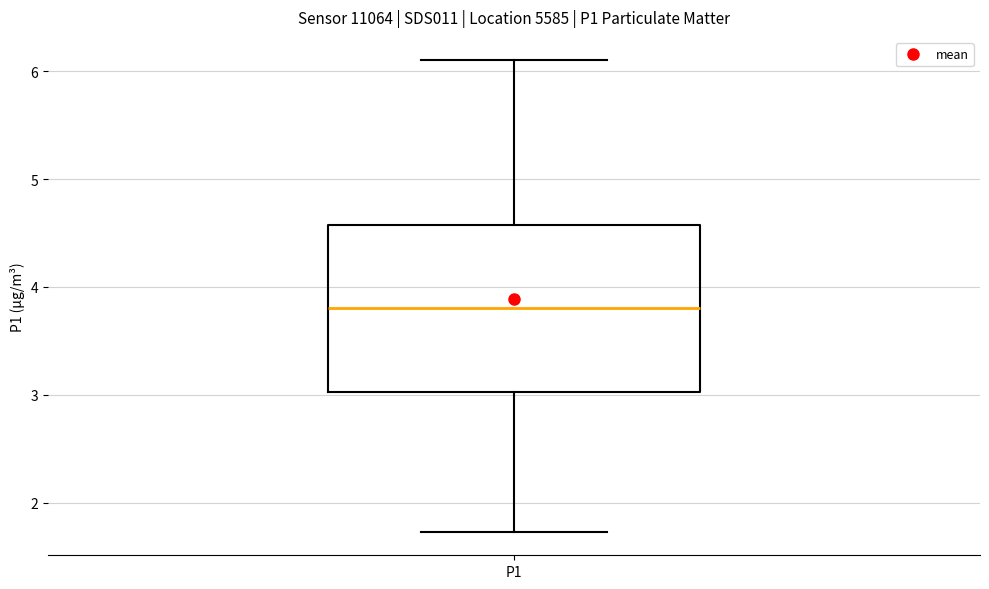

Where is the upper edge of the box for P1 on the y-axis? The values are not printed on the chart, so give them approximately, as read against the axis.

4.6